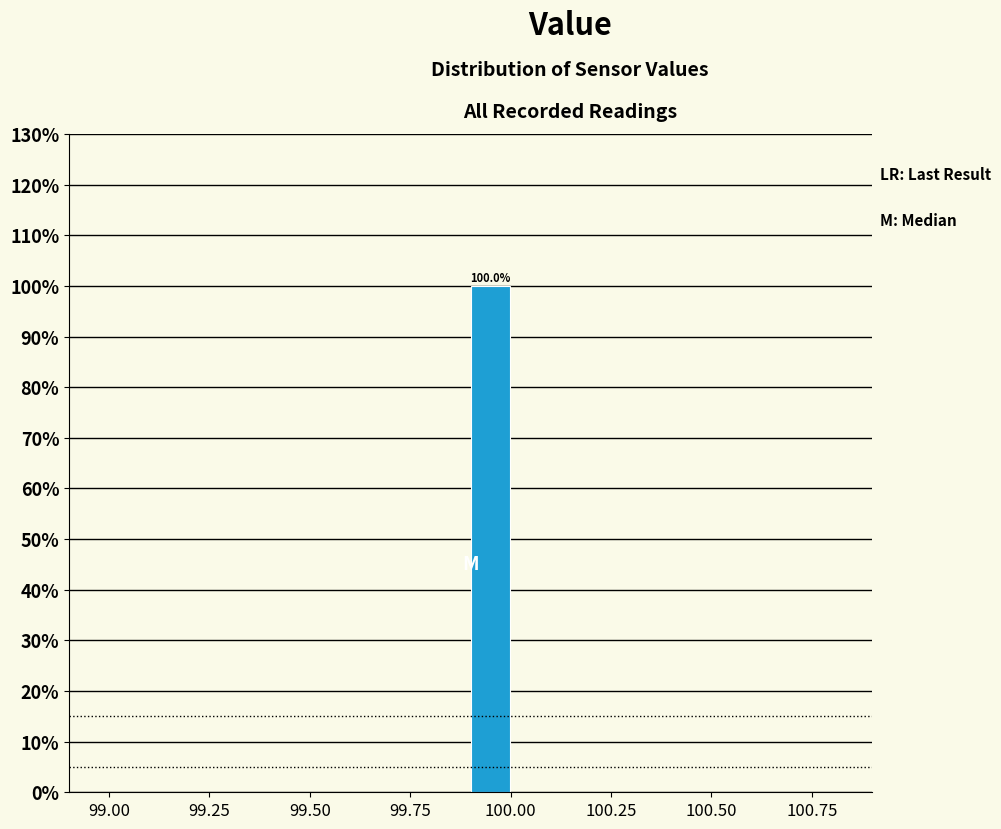

Read against the x-axis, roughly where is the centre of the tallest bar?

99.95